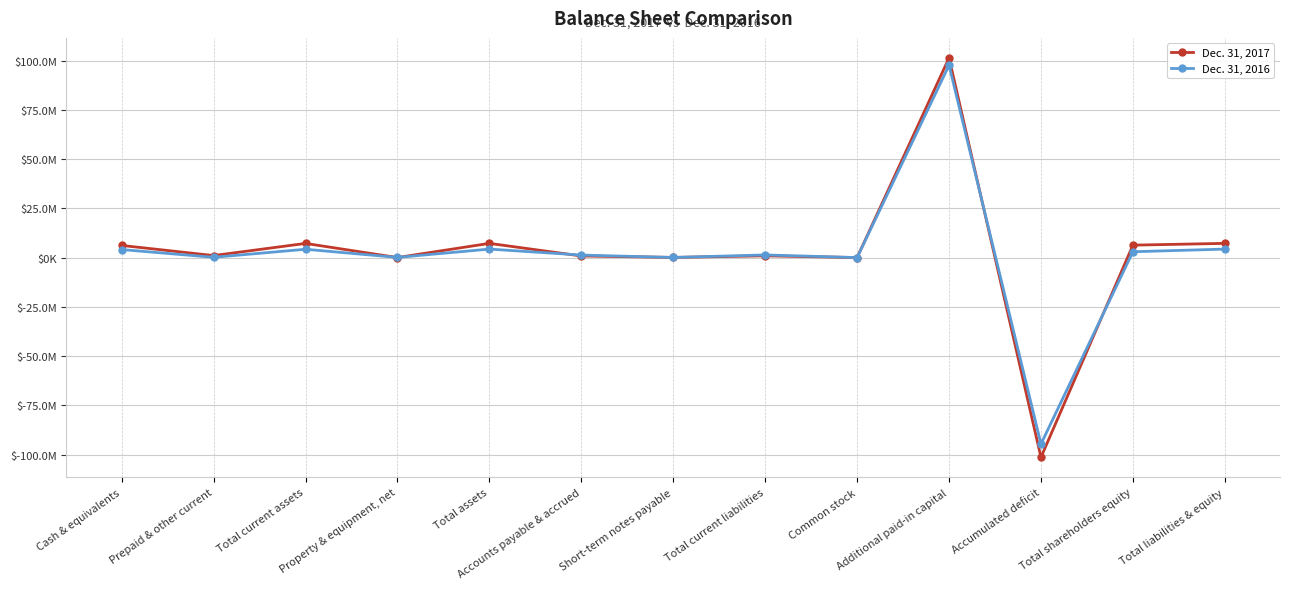

What are all the series names shown in the legend?

Dec. 31, 2017, Dec. 31, 2016